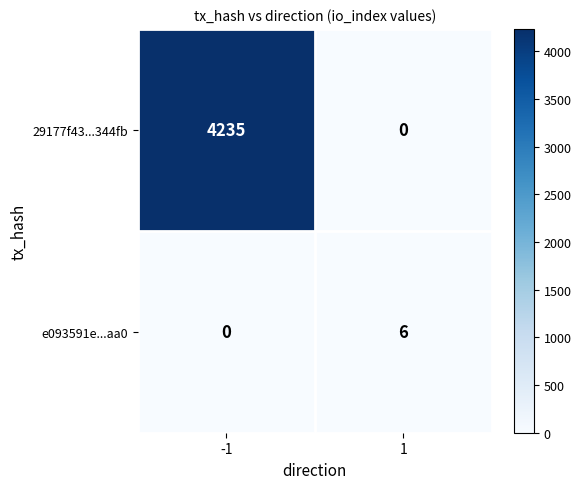

At how many categories does at least one series exceed 342?

1